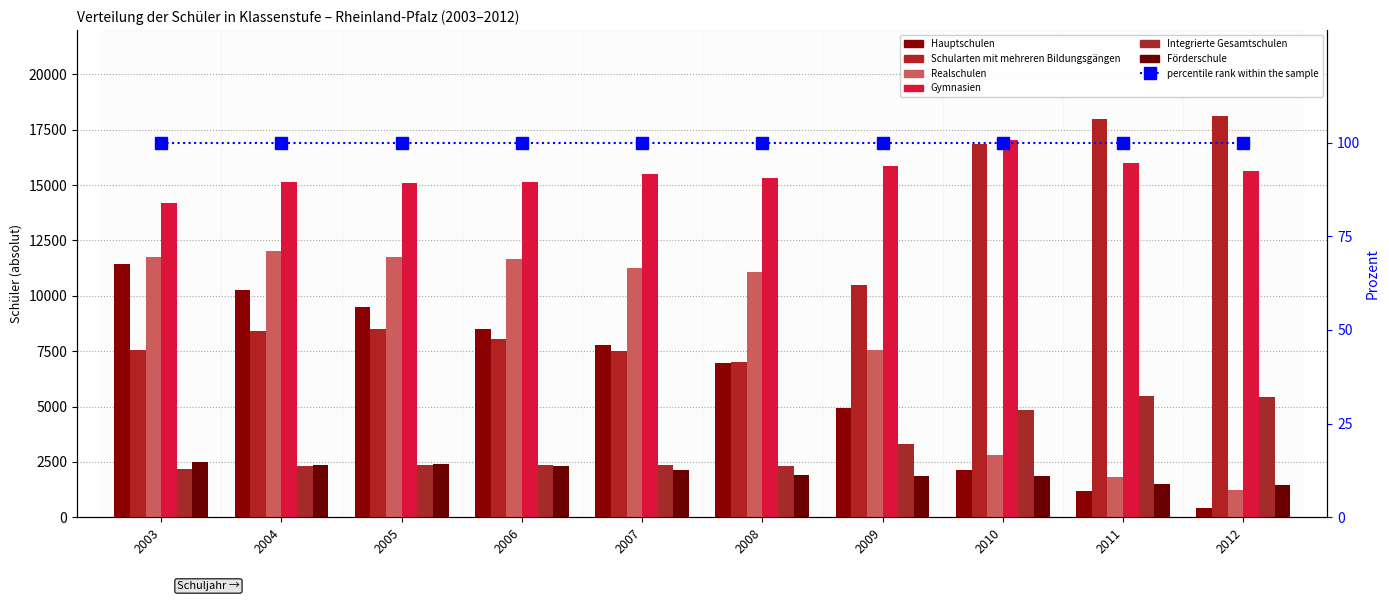

Rank the categories by Integrierte Gesamtschulen value from highest to lowest.

2011, 2012, 2010, 2009, 2006, 2007, 2005, 2008, 2004, 2003